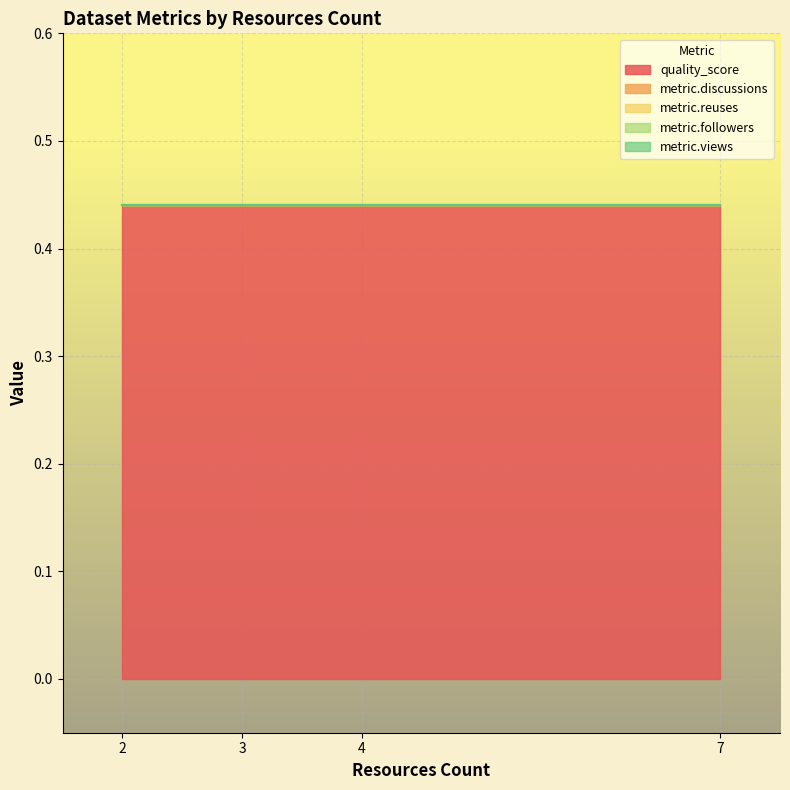

Between 3 and 2, which series saw the biggest shift?

quality_score